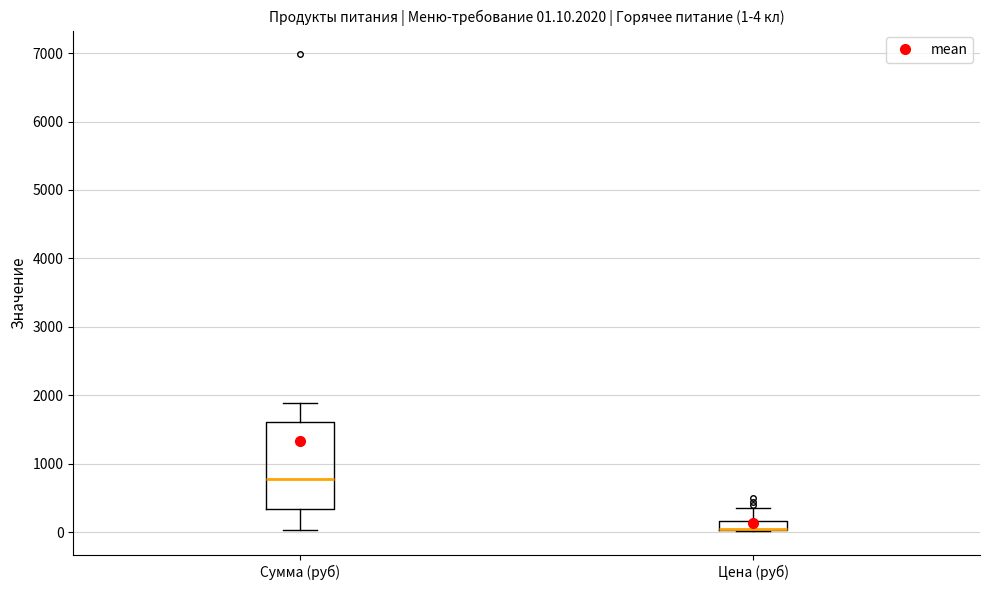

Which box is the tallest, from its lower edge to its upper edge?

Сумма (руб)